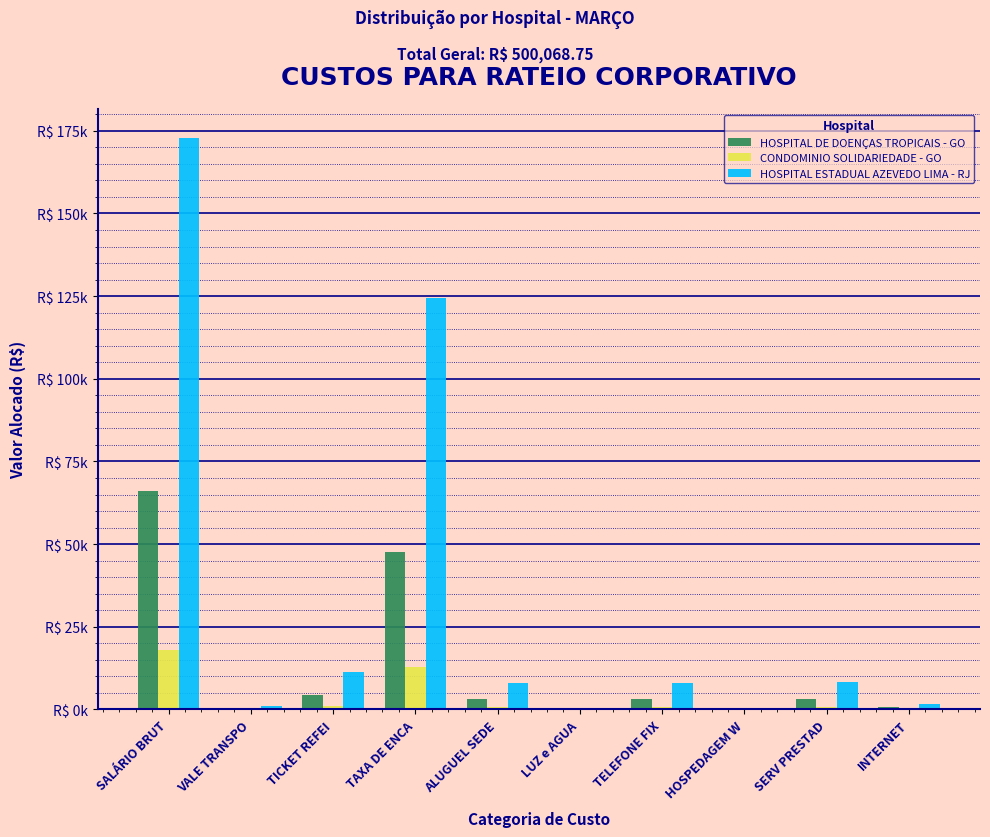

What are all the series names shown in the legend?

HOSPITAL DE DOENÇAS TROPICAIS - GO, CONDOMINIO SOLIDARIEDADE - GO, HOSPITAL ESTADUAL AZEVEDO LIMA - RJ